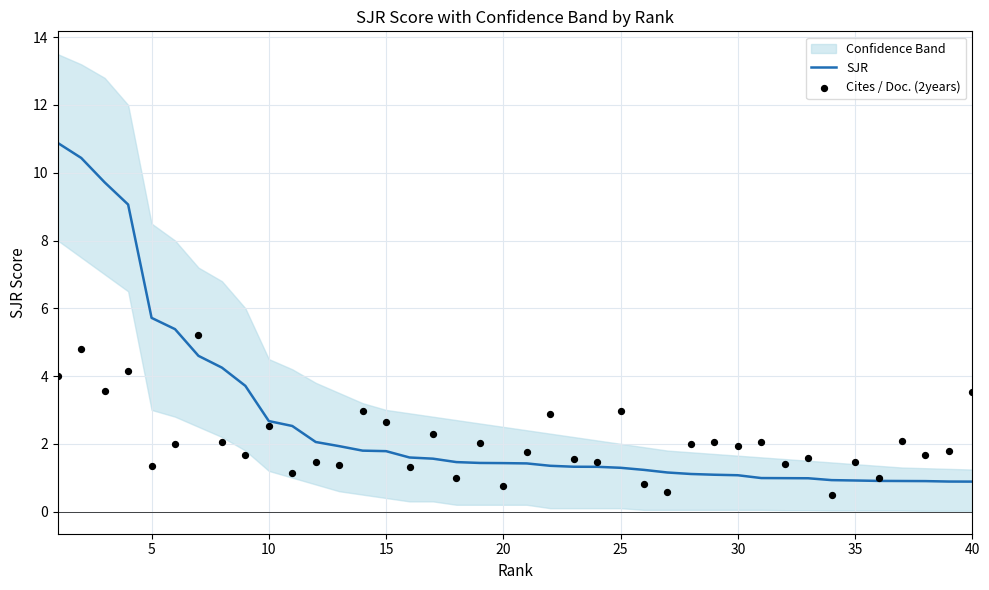

Which series reaches the minimum Y coordinate?

Cites / Doc. (2years)